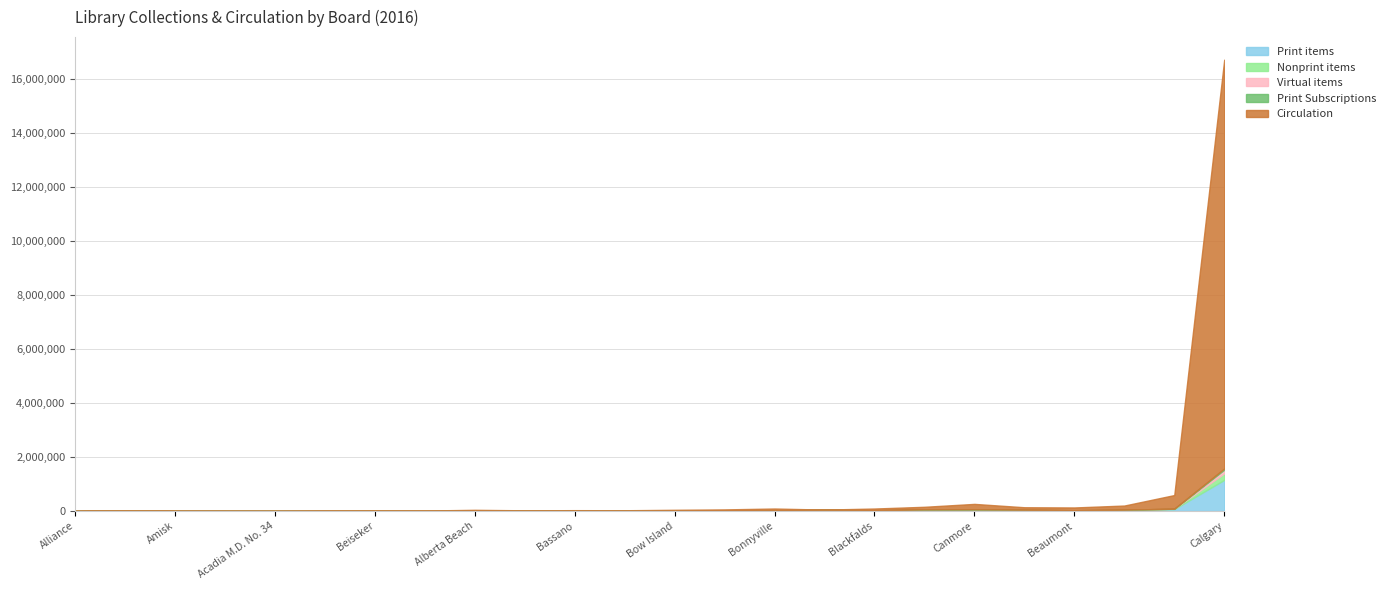

The Virtual items series shows 0 at Beiseker. True or false?

True